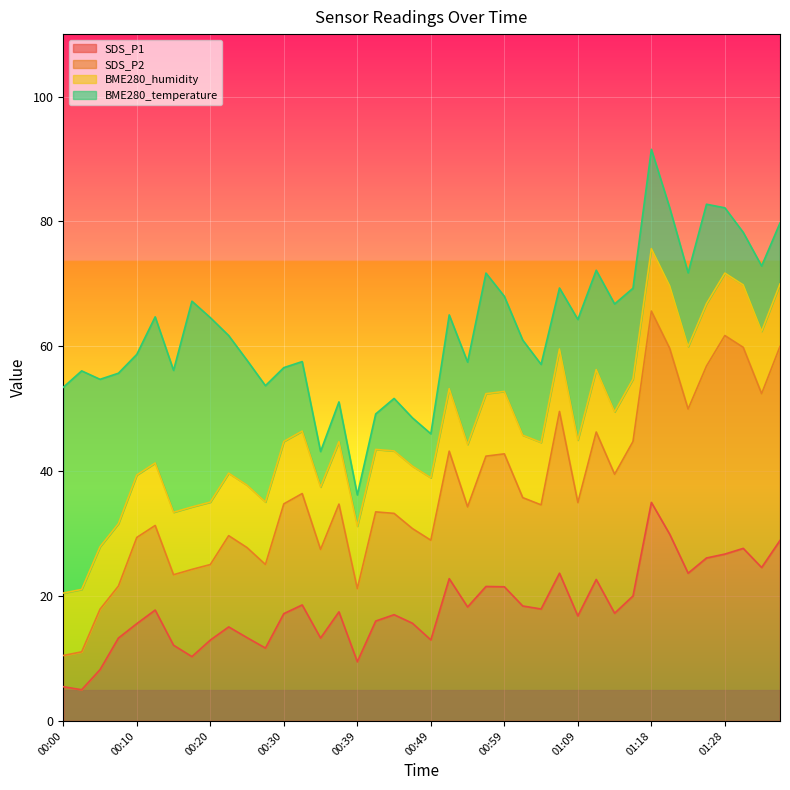

What is the label of the 21st point from the left?

00:49